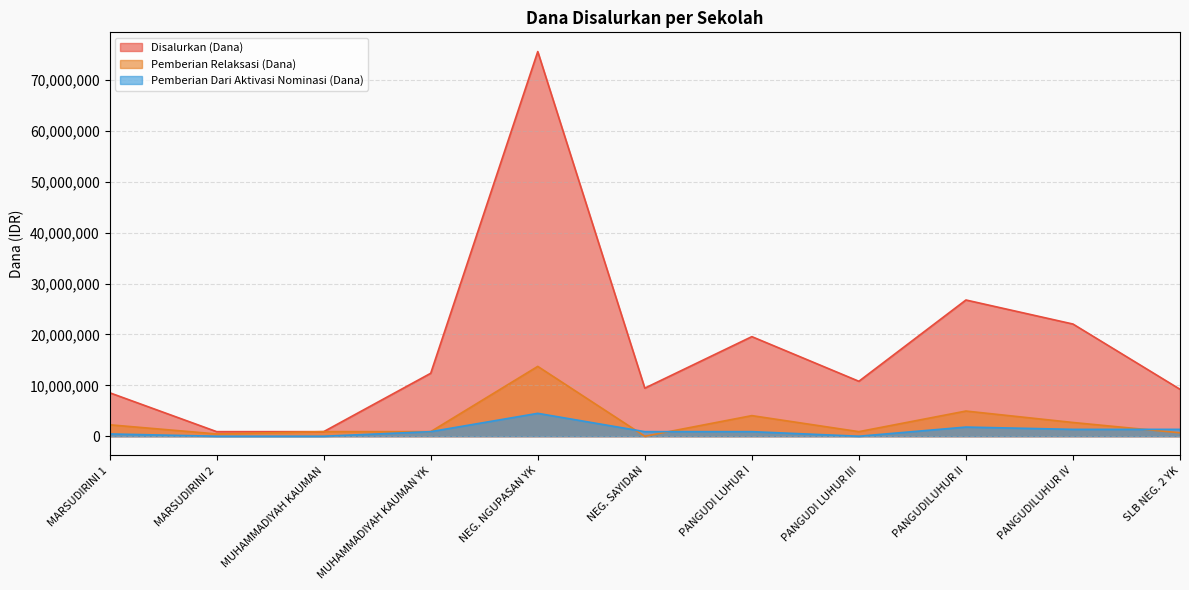

At which label is Disalurkan (Dana) closest to 38250000?

PANGUDILUHUR II